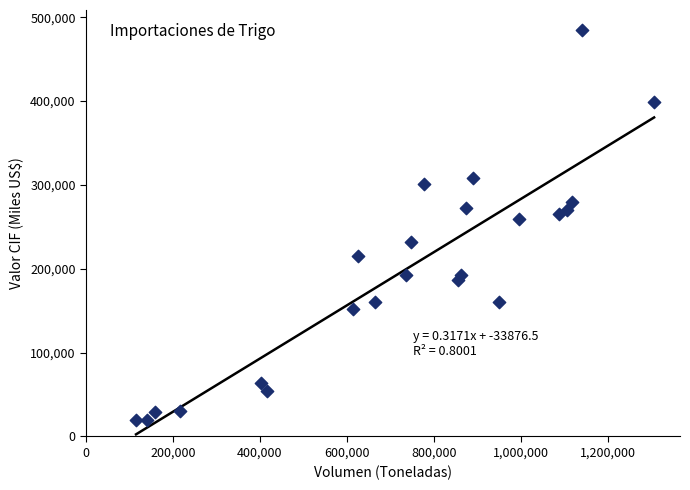

What is the range of Y values (max minus min)?

464643.0